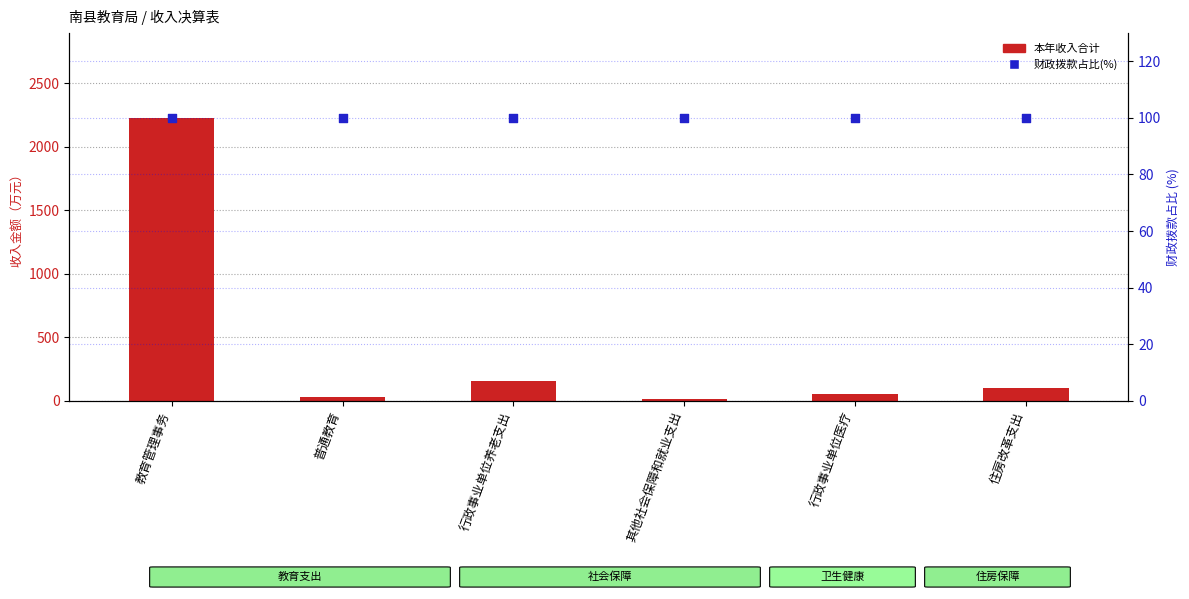

What are all the series names shown in the legend?

本年收入合计, 财政拨款占比(%)